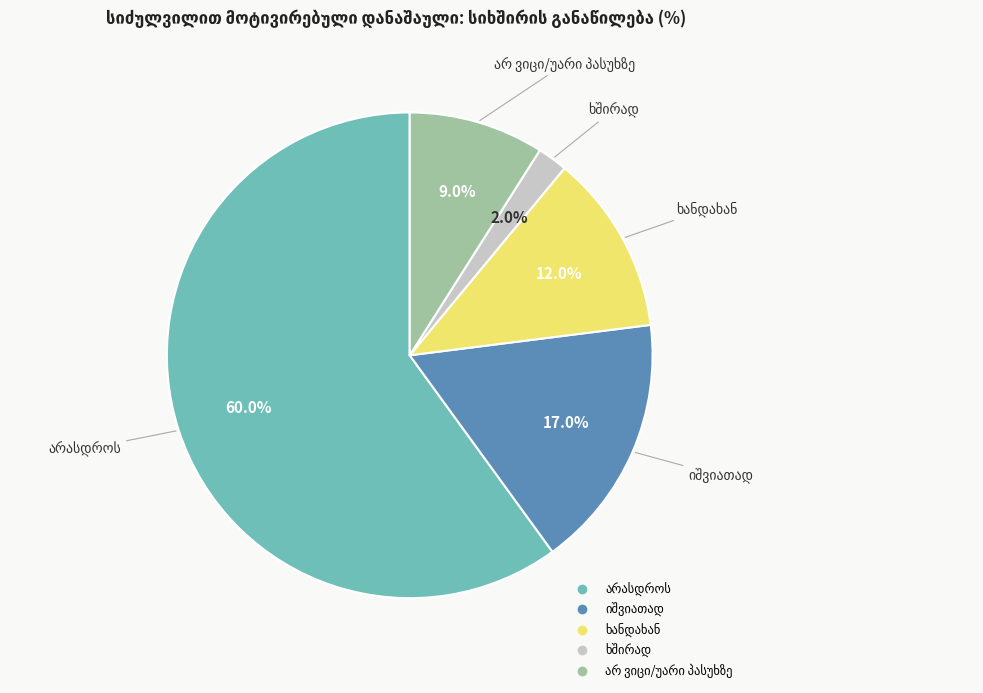

Is there any slice that represents more than half of the pie?

Yes